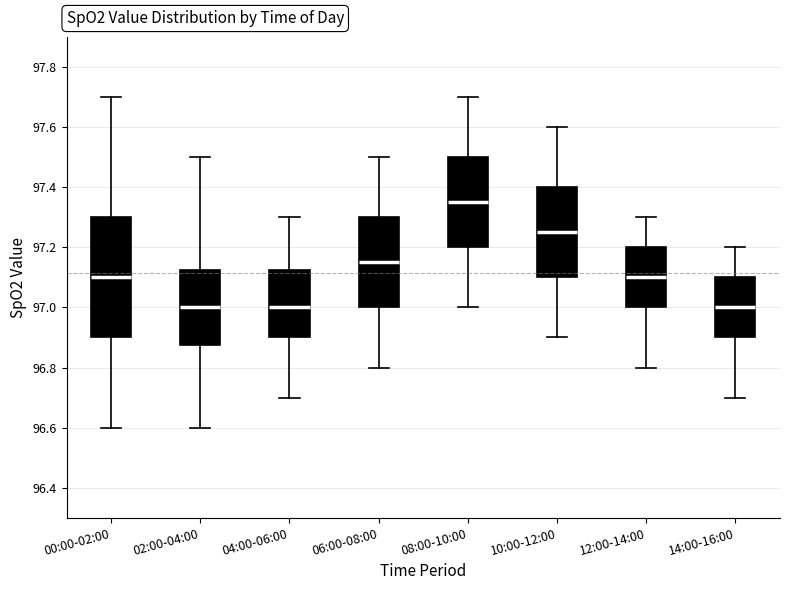

Reading left to right, transcribe this box plot: for each box, give where its median line is, the range the box spans, and where its two whiskers end, as read against the y-axis. The values are not printed on the chart, so give them approximately, as read against the axis.

00:00-02:00: median 97.10, box 96.90 to 97.30, whiskers 96.60 to 97.70
02:00-04:00: median 97.00, box 96.88 to 97.12, whiskers 96.60 to 97.50
04:00-06:00: median 97.00, box 96.90 to 97.12, whiskers 96.70 to 97.30
06:00-08:00: median 97.16, box 97.00 to 97.30, whiskers 96.80 to 97.50
08:00-10:00: median 97.36, box 97.20 to 97.50, whiskers 97.00 to 97.70
10:00-12:00: median 97.26, box 97.10 to 97.40, whiskers 96.90 to 97.60
12:00-14:00: median 97.10, box 97.00 to 97.20, whiskers 96.80 to 97.30
14:00-16:00: median 97.00, box 96.90 to 97.10, whiskers 96.70 to 97.20